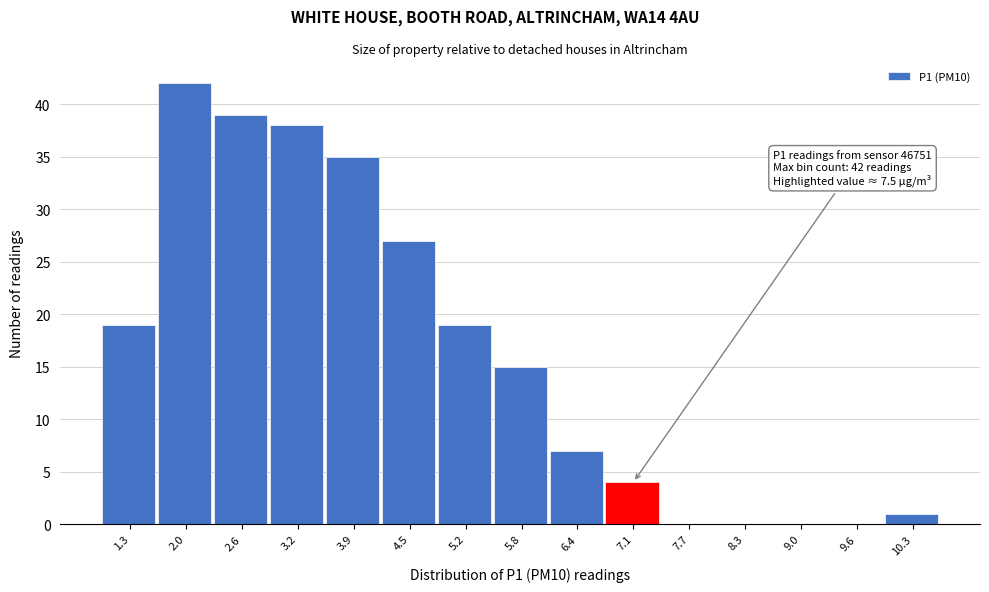

Reading left to right, list all the values displayed in this chart.

1.3=19	2.0=42	2.6=39	3.2=38	3.9=35	4.5=27	5.2=19	5.8=15	6.4=7	7.1=4	7.7=0	8.3=0	9.0=0	9.6=0	10.3=1